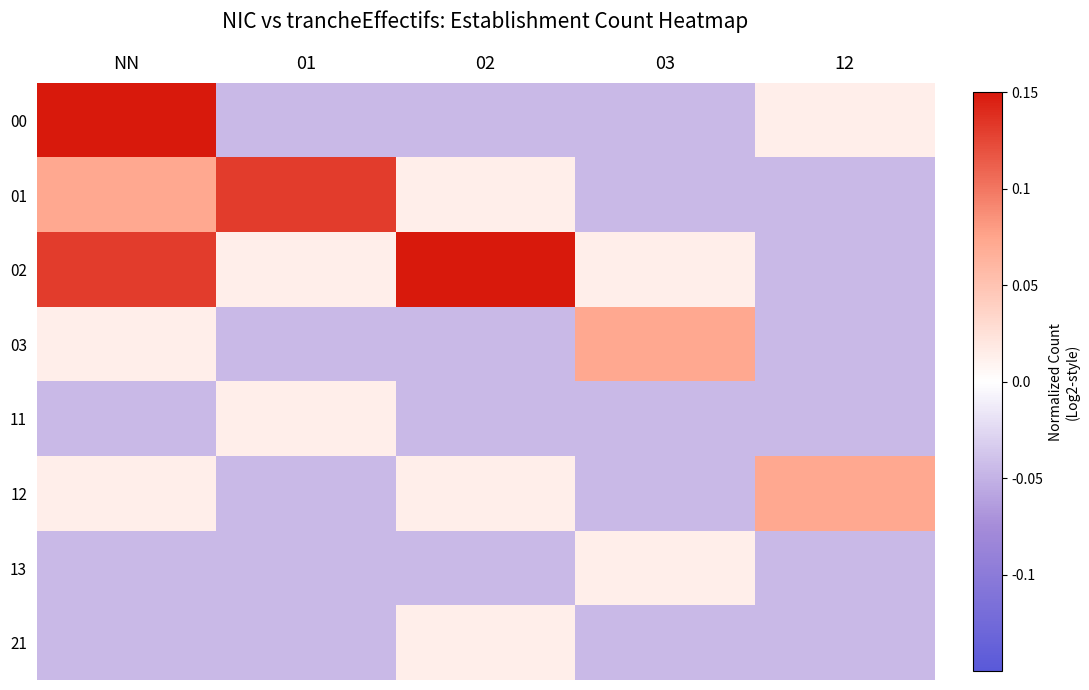

What is the total value across all series at 03?

-0.1